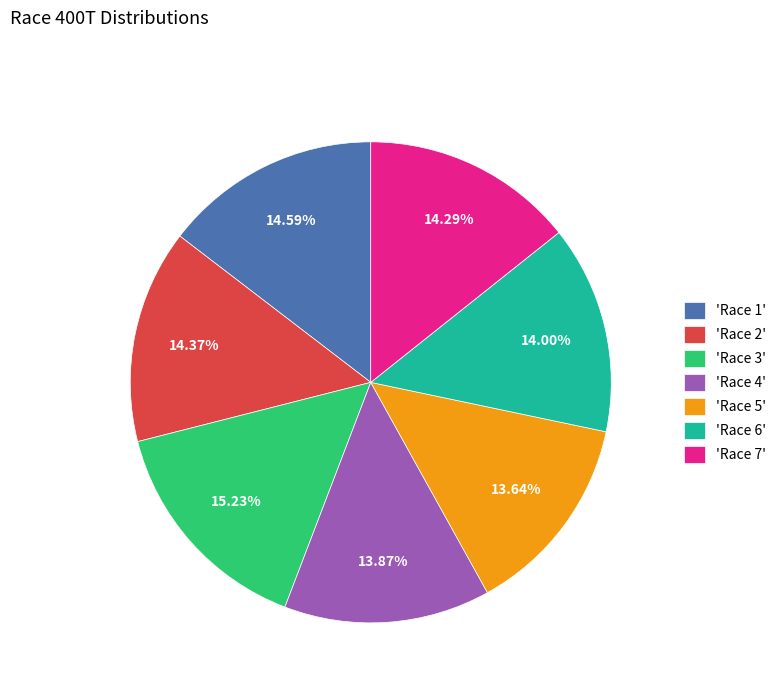

Approximately how many times larger is the value at 'Race 6' compared to 'Race 3'?

0.9